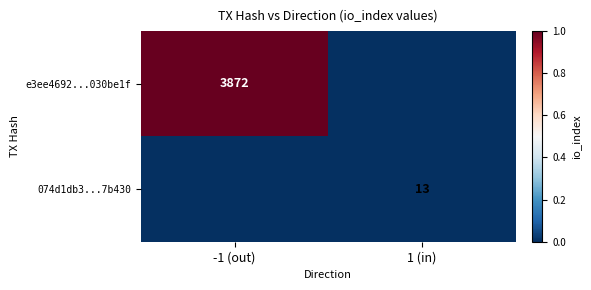

True or false: 074d1db3...7b430 has a value of 7 at 1 (in).

False